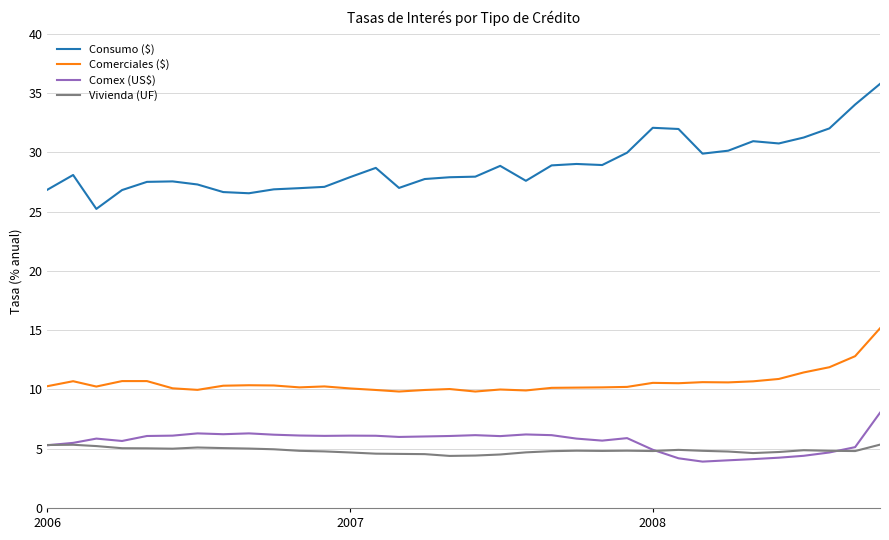

What are all the series names shown in the legend?

Consumo ($), Comerciales ($), Comex (US$), Vivienda (UF)